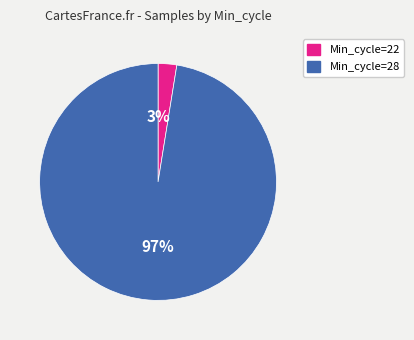

Is it true that Min_cycle=28 is 91% of the pie?

False